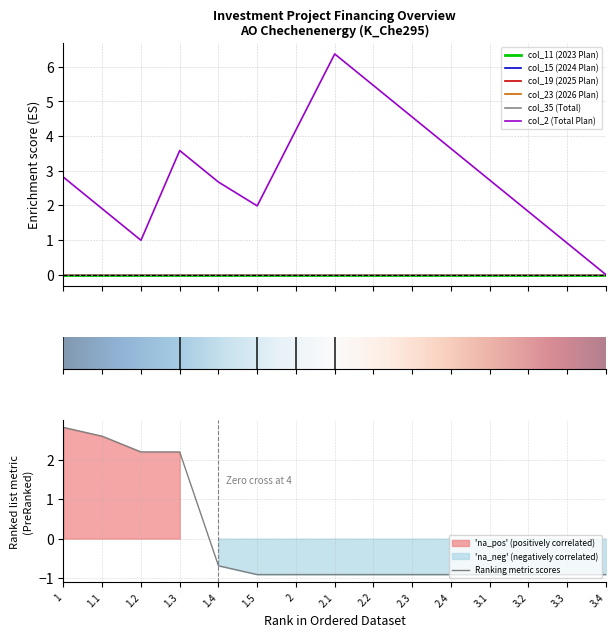

What position from the right is 3.1?

4